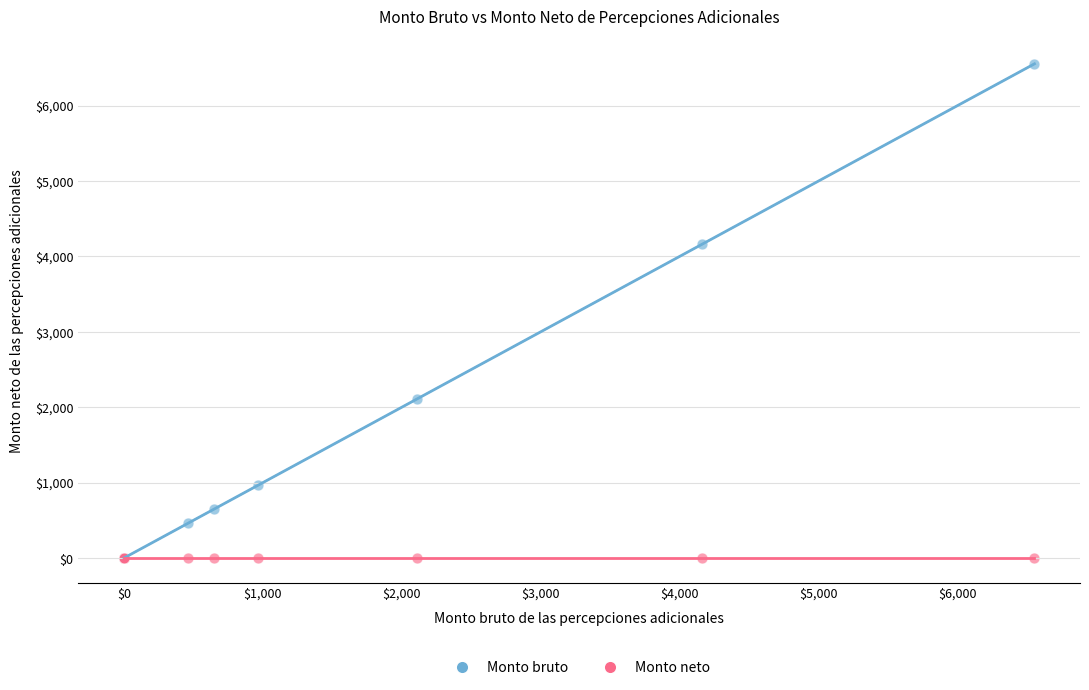

In the Monto bruto series, what Y value is closest to 3276?

4159.7